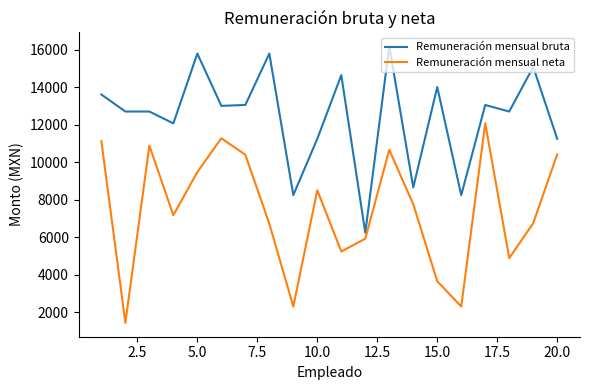

True or false: Remuneración mensual neta and Remuneración mensual bruta intersect in this chart.

False